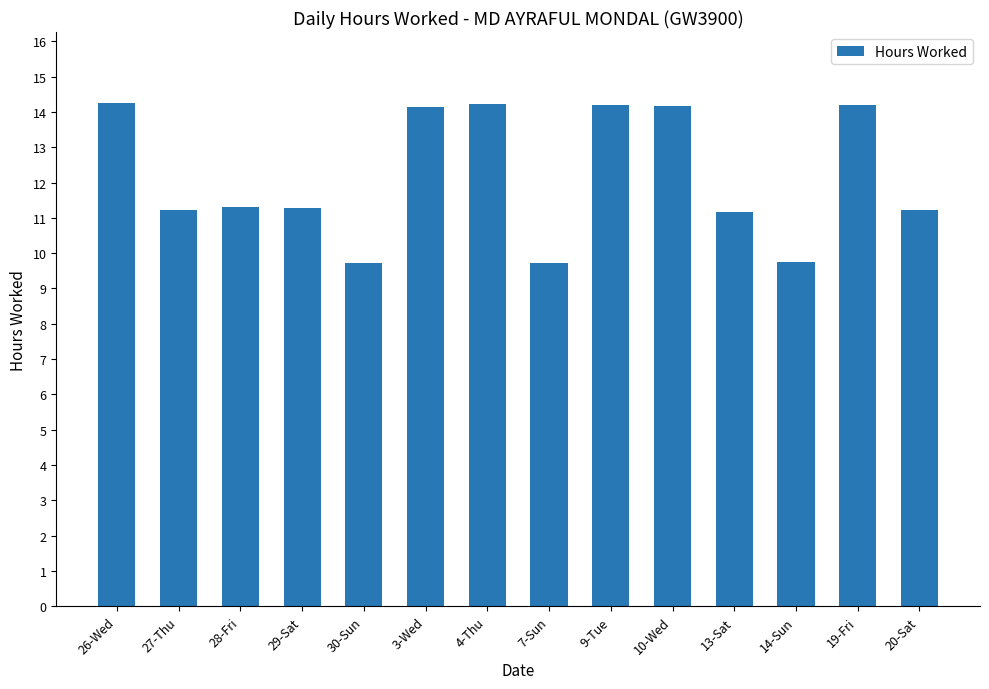

What position from the left is 26-Wed?

1